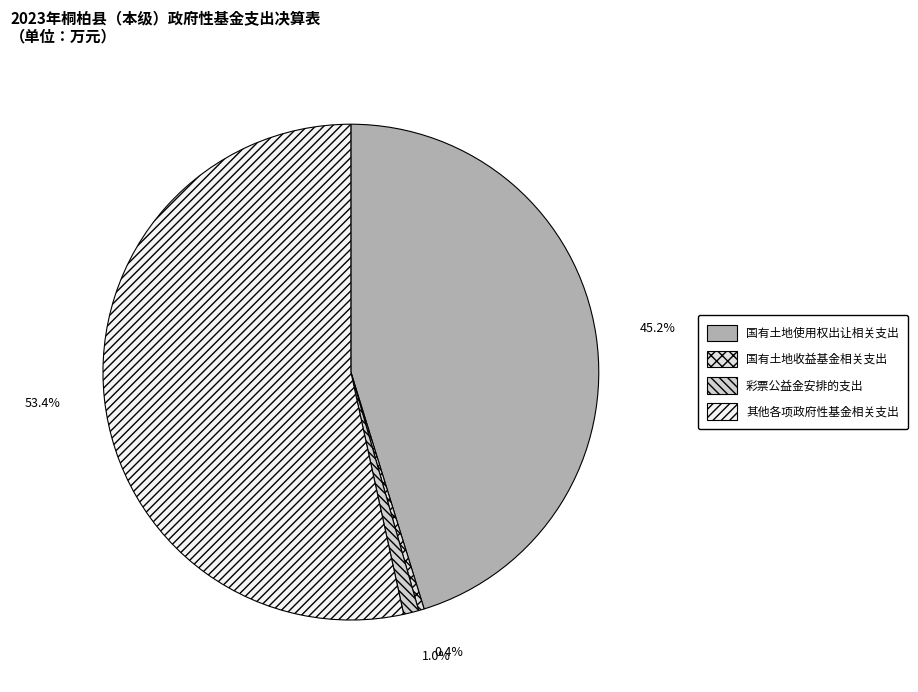

Which category has the biggest portion of the pie?

其他各项政府性基金相关支出